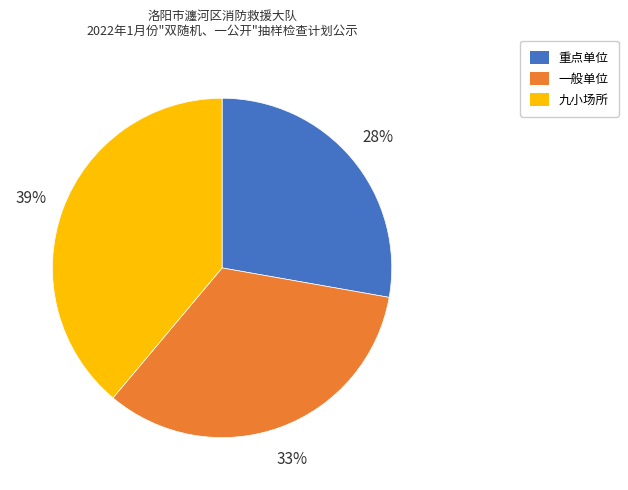

To the nearest percent, what percentage of the pie is 一般单位?

33%